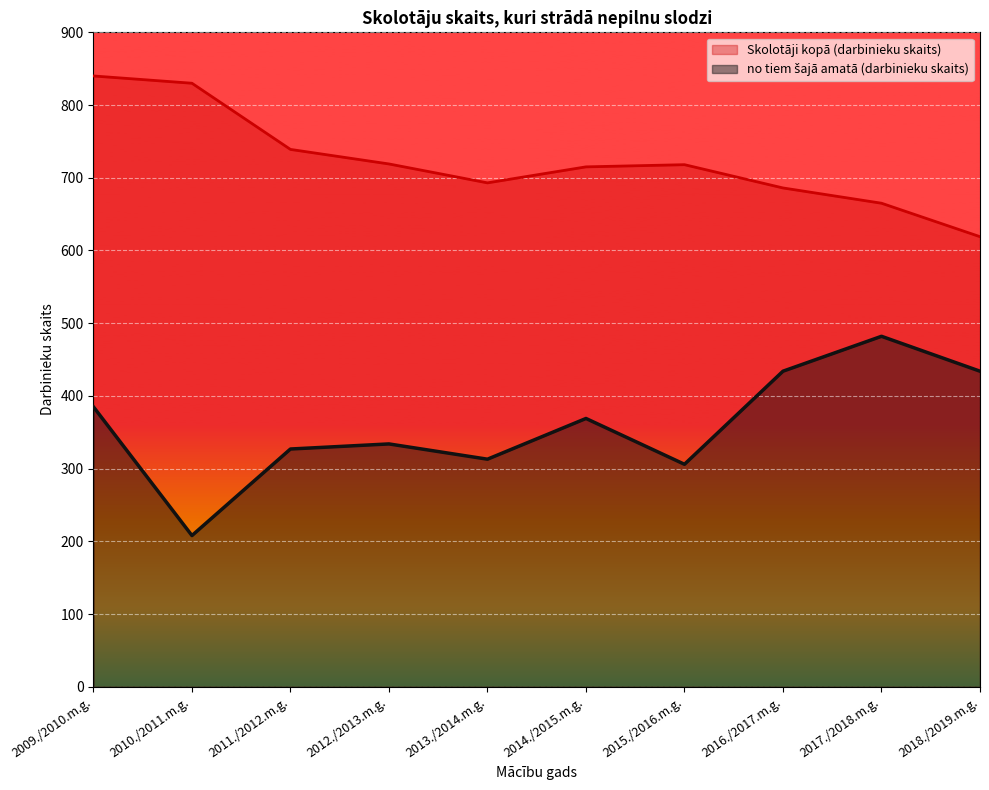

Rank the series at 2016./2017.m.g. from highest to lowest value.

Skolotāji kopā (darbinieku skaits), no tiem šajā amatā (darbinieku skaits)